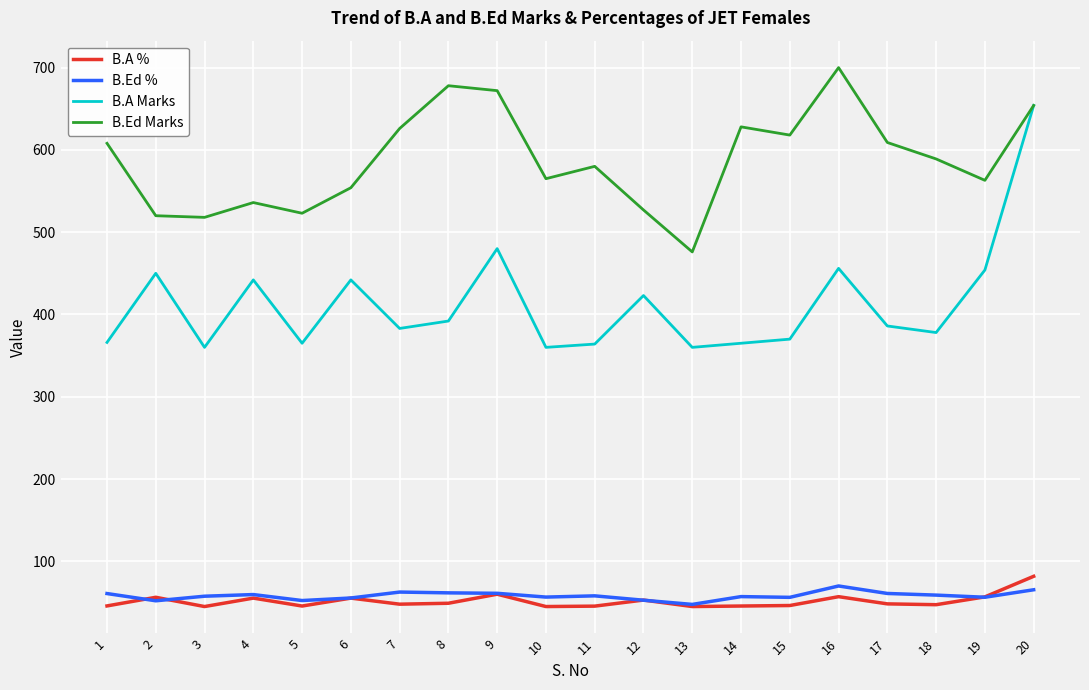

Which series has the largest range (max minus min)?

B.A Marks